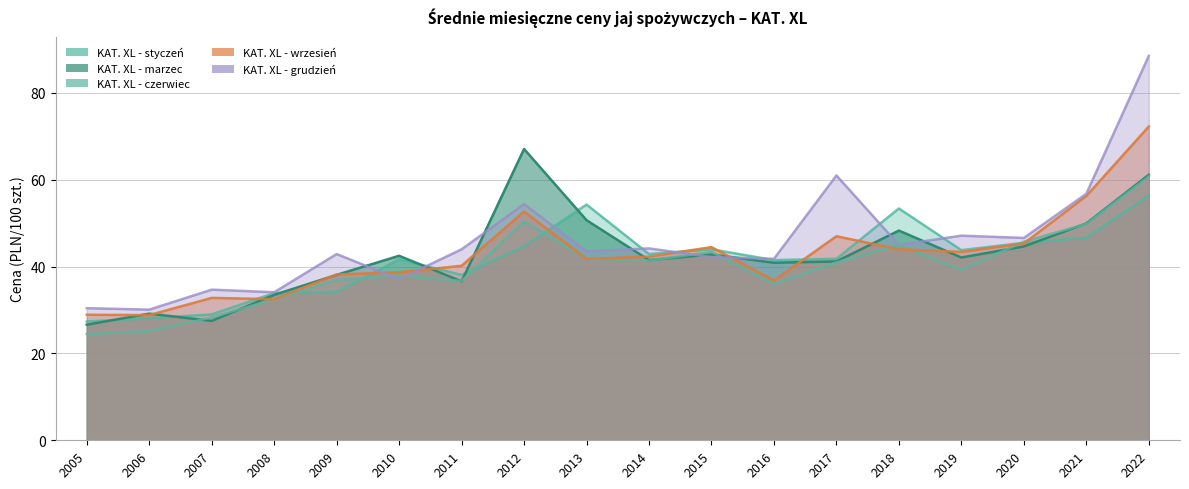

What is the difference between the KAT. XL - marzec values at 2009 and 2014?

3.4